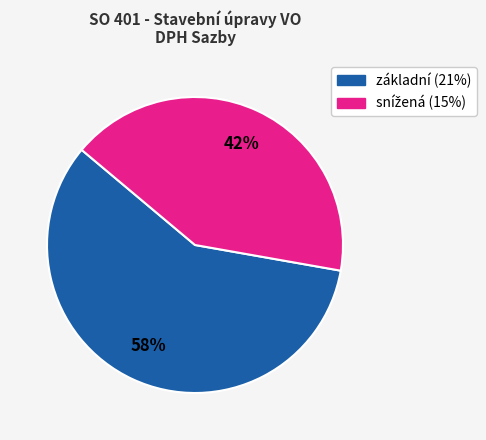

Is there a majority slice in this chart?

Yes